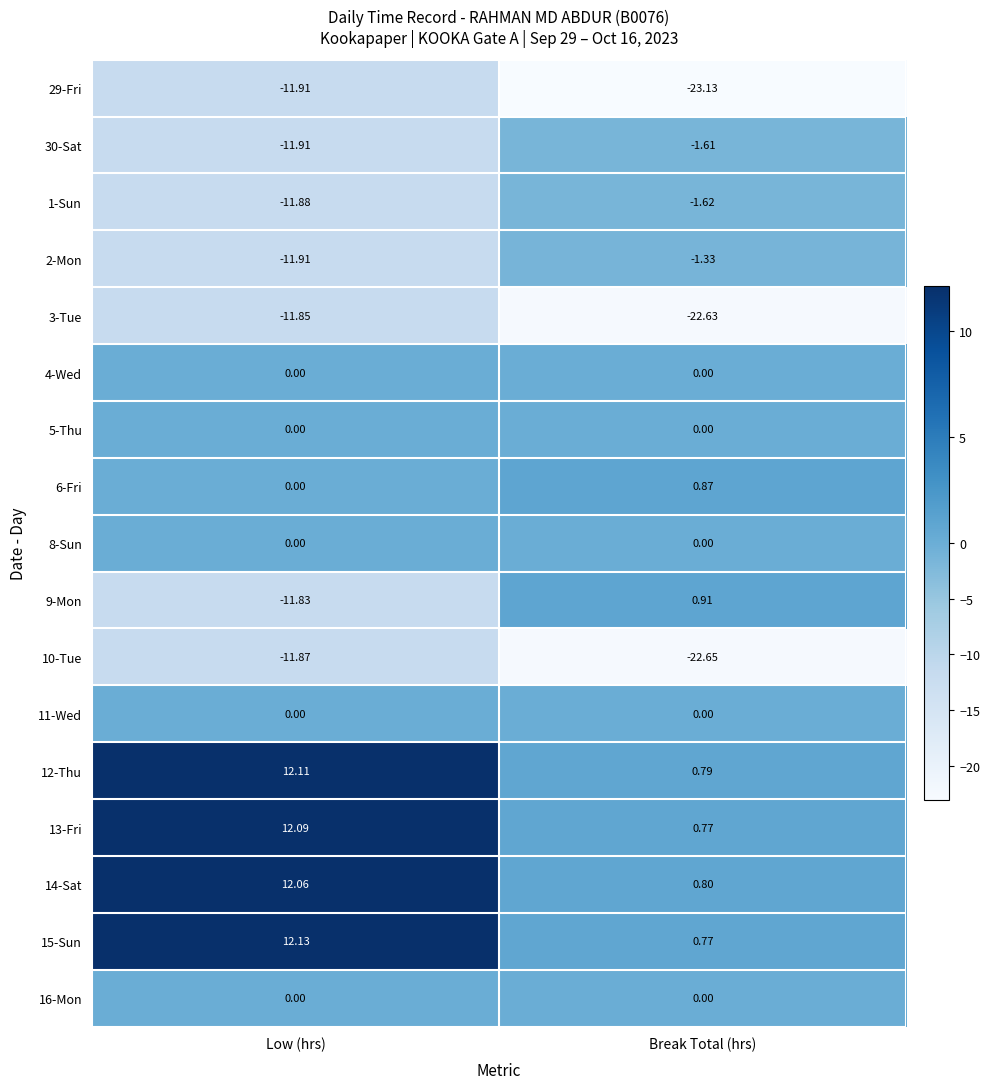

What is the maximum value shown in the chart?

12.1